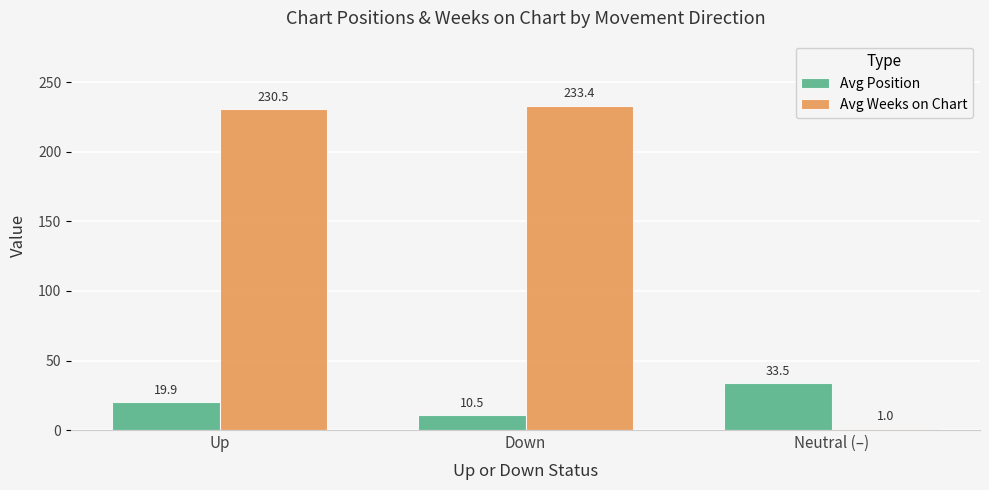

What is the difference between the Avg Position values at Neutral (–) and Up?

13.6